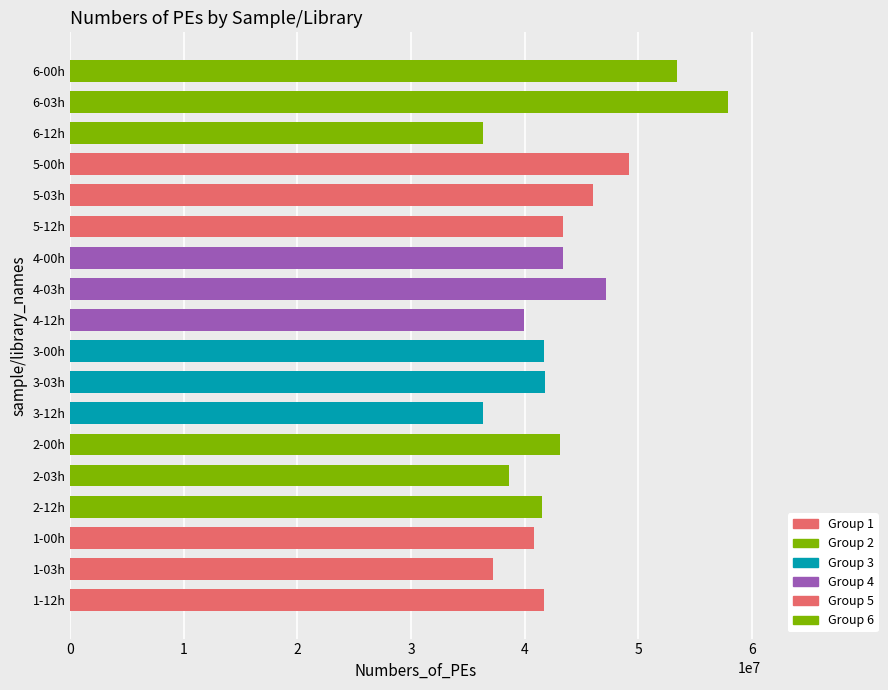

What is the maximum value shown in the chart?

57899508